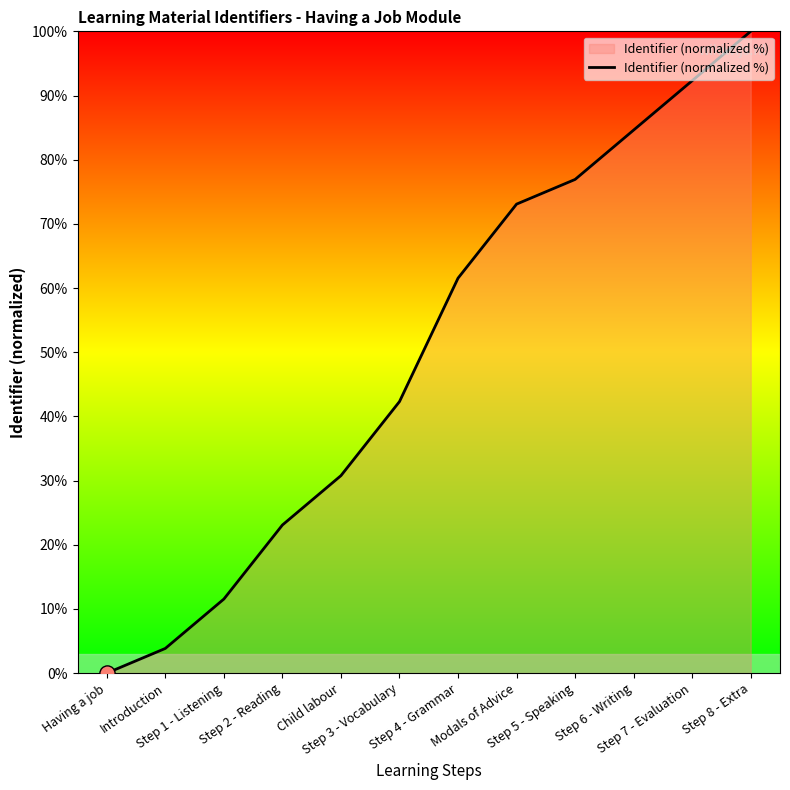

What is the difference between the maximum and minimum values?

100.0